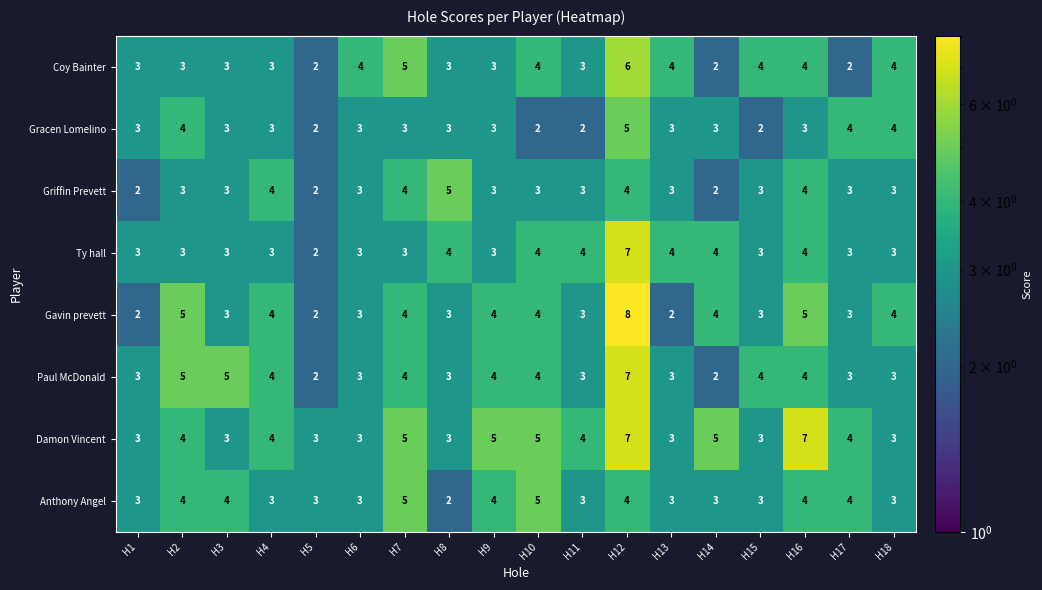

What value does the Ty hall series have at H14?

4